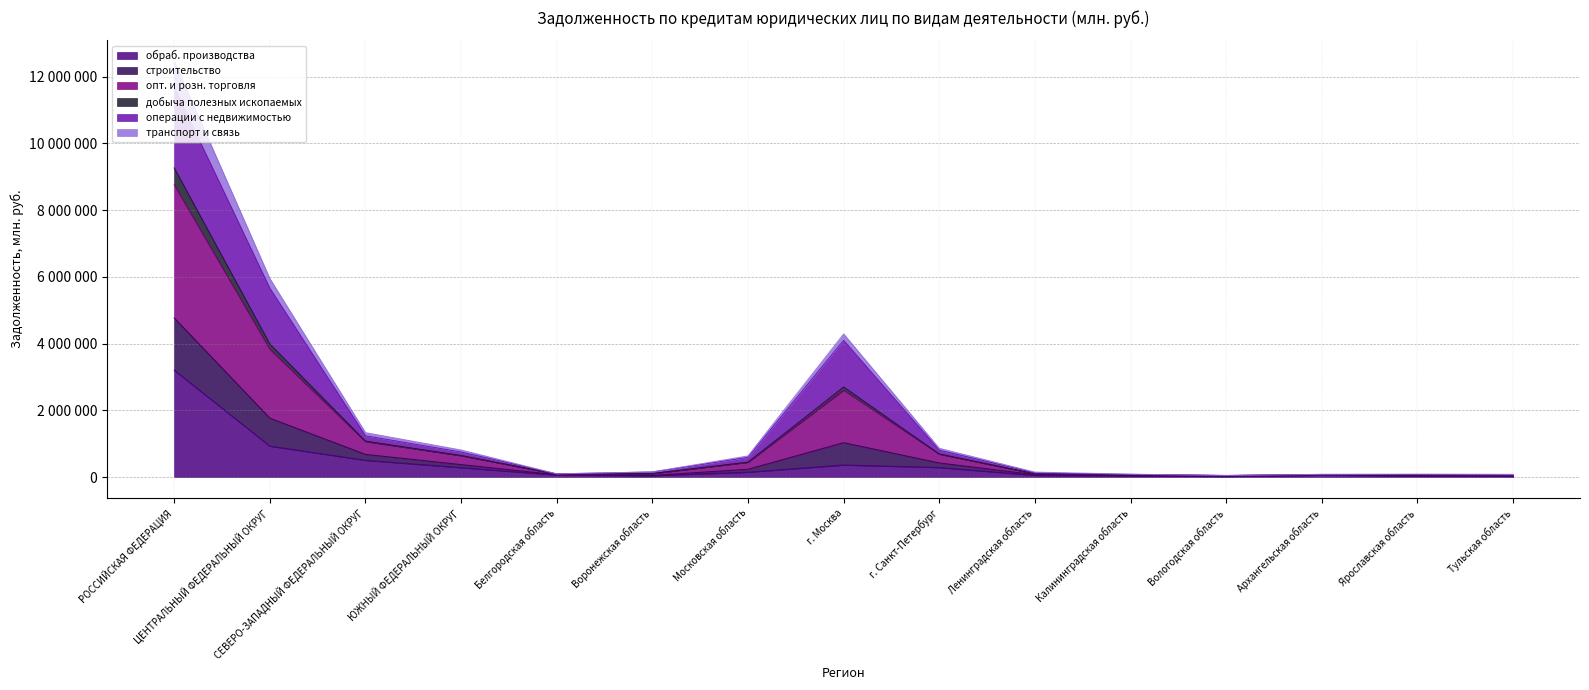

At which label is строительство closest to 5863265?

ЦЕНТРАЛЬНЫЙ ФЕДЕРАЛЬНЫЙ ОКРУГ